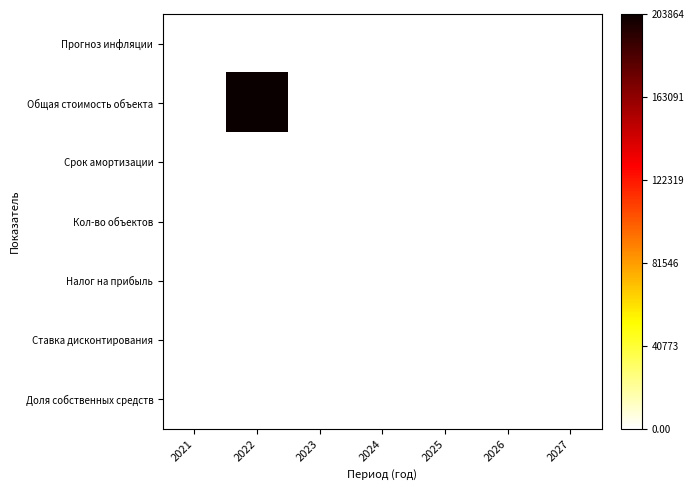

List the series in order of their peak value, lowest first.

Прогноз инфляции, Ставка дисконтирования, Налог на прибыль, Кол-во объектов, Доля собственных средств, Срок амортизации, Общая стоимость объекта